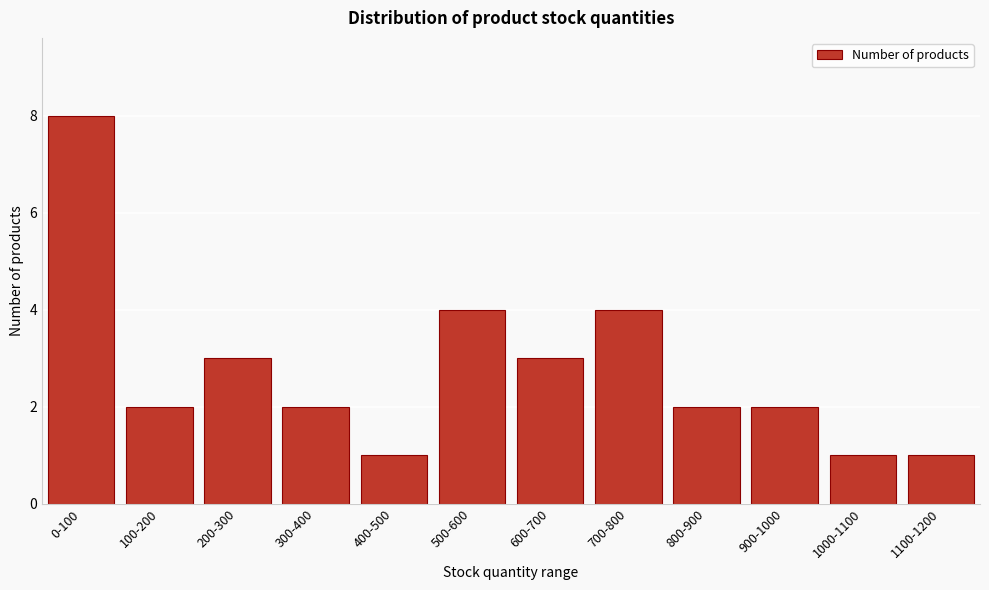

Reading left to right, what are all the values shown in this chart?

0-100=8	100-200=2	200-300=3	300-400=2	400-500=1	500-600=4	600-700=3	700-800=4	800-900=2	900-1000=2	1000-1100=1	1100-1200=1